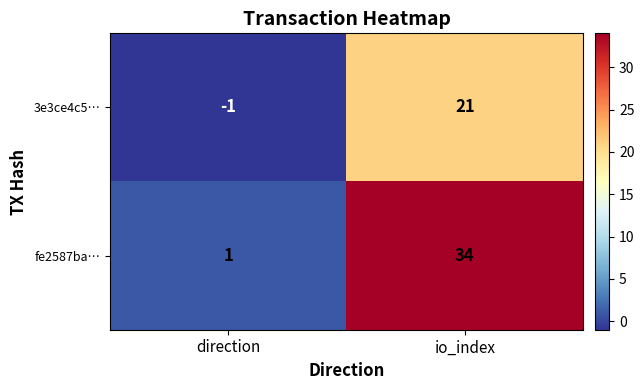

What is the approximate value of 3e3ce4c5… at io_index, to the nearest 5?

20